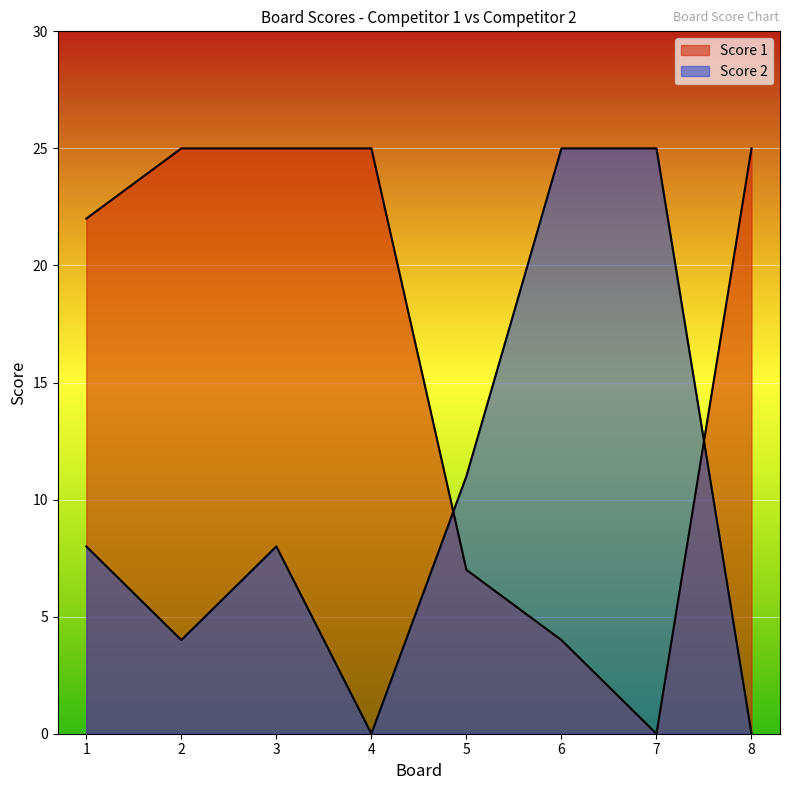

What is the approximate value of Score 1 at 4?

25